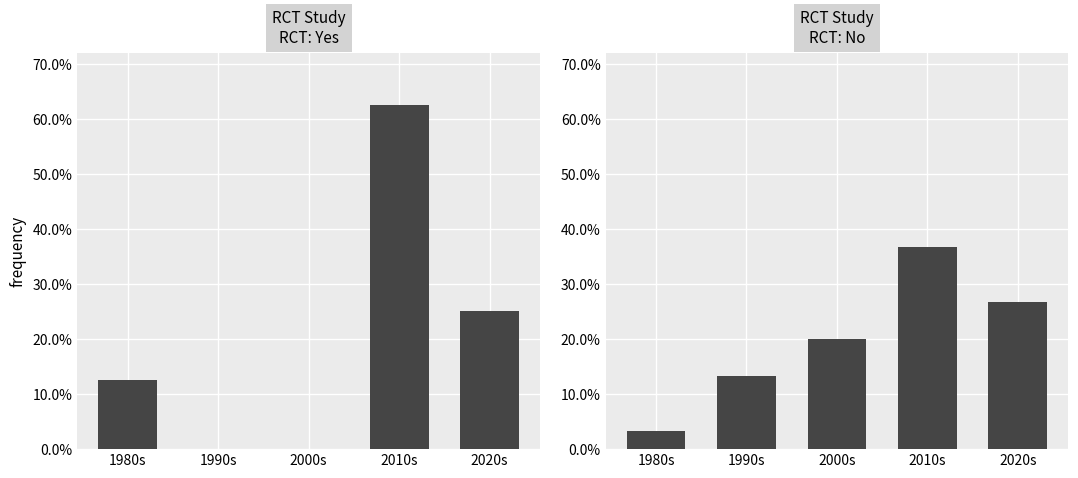

What is the difference between the RCT: Yes values at 2020s and 2010s?

0.4